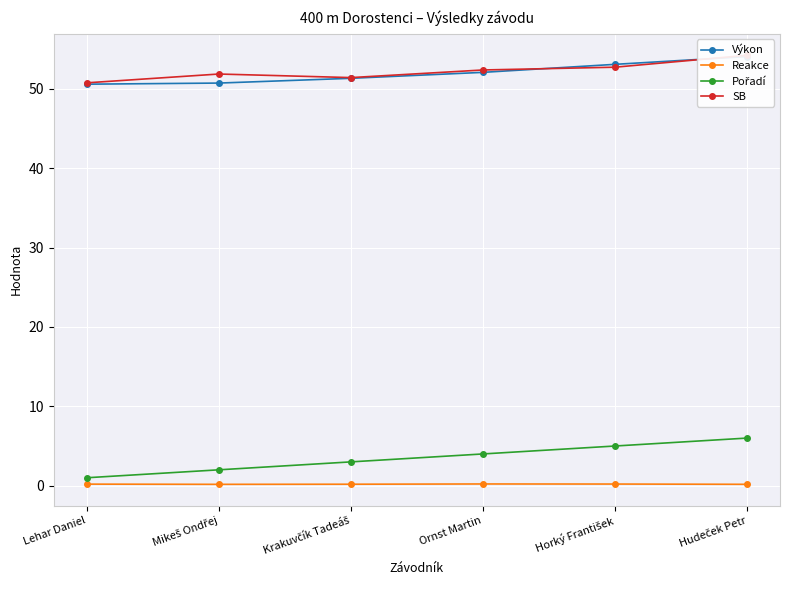

Reading left to right, what are all the values shown in this chart?

Výkon: 50.6	50.7	51.3	52.1	53.1	54.1
Reakce: 0.2	0.2	0.2	0.2	0.2	0.2
Pořadí: 1.0	2.0	3.0	4.0	5.0	6.0
SB: 50.8	51.9	51.4	52.4	52.7	54.2